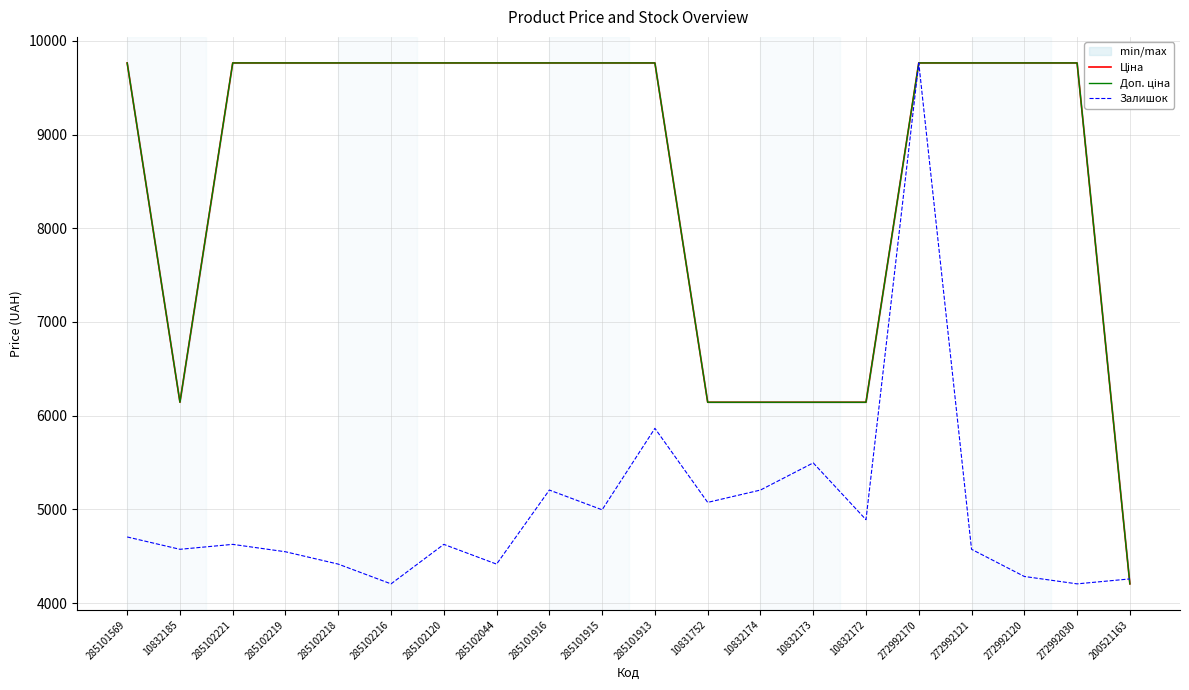

At which category is the sum across all series the highest?

272992170